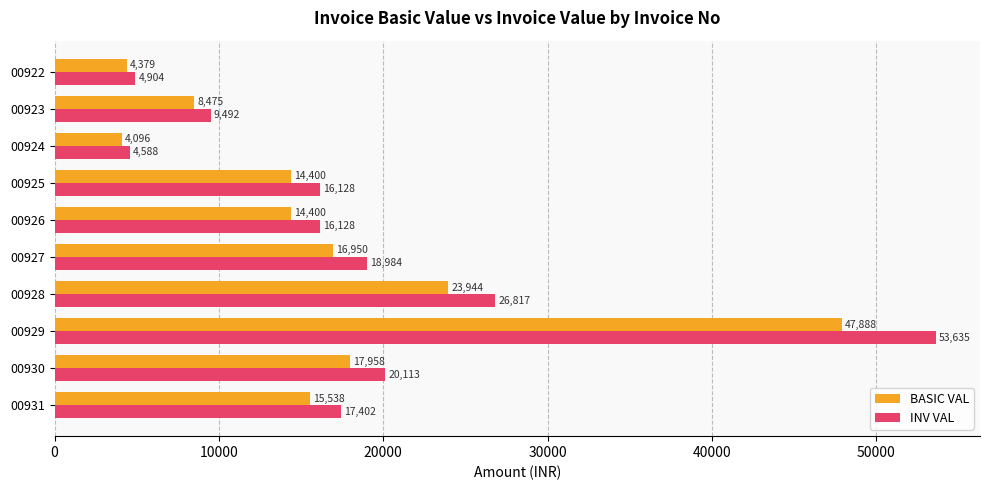

At which label is INV VAL closest to 29111?

00928